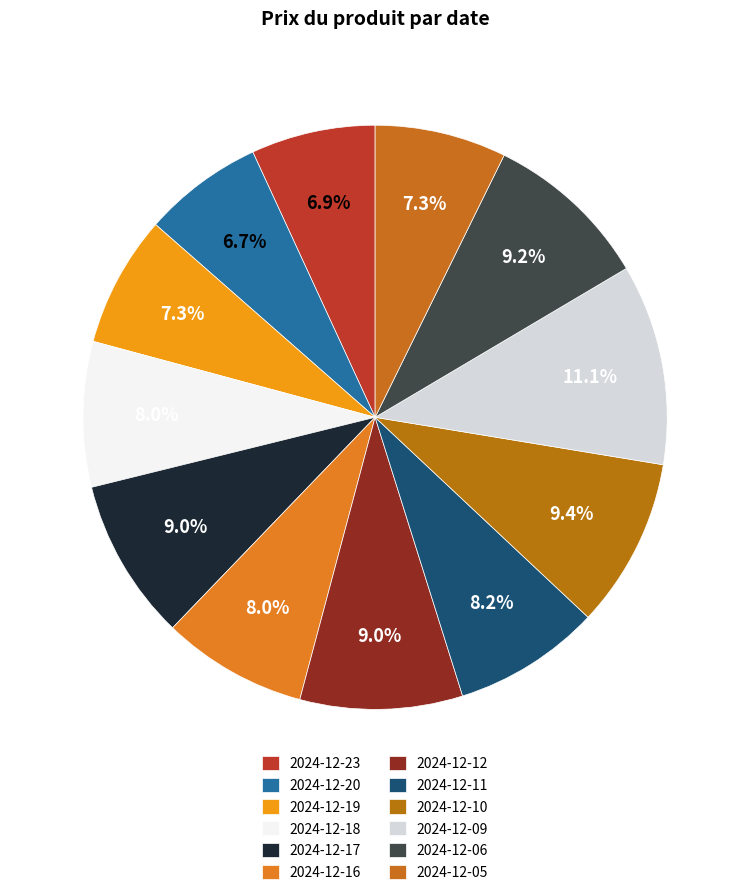

Do 2024-12-18 and 2024-12-17 together represent more than half of the pie?

No